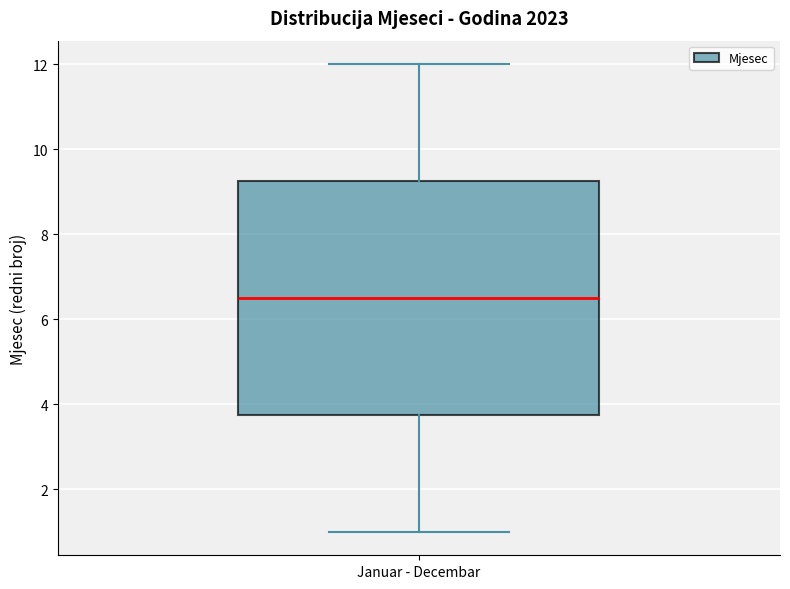

Where does the lower whisker of the box for Januar - Decembar end on the y-axis? The values are not printed on the chart, so give them approximately, as read against the axis.

1.0